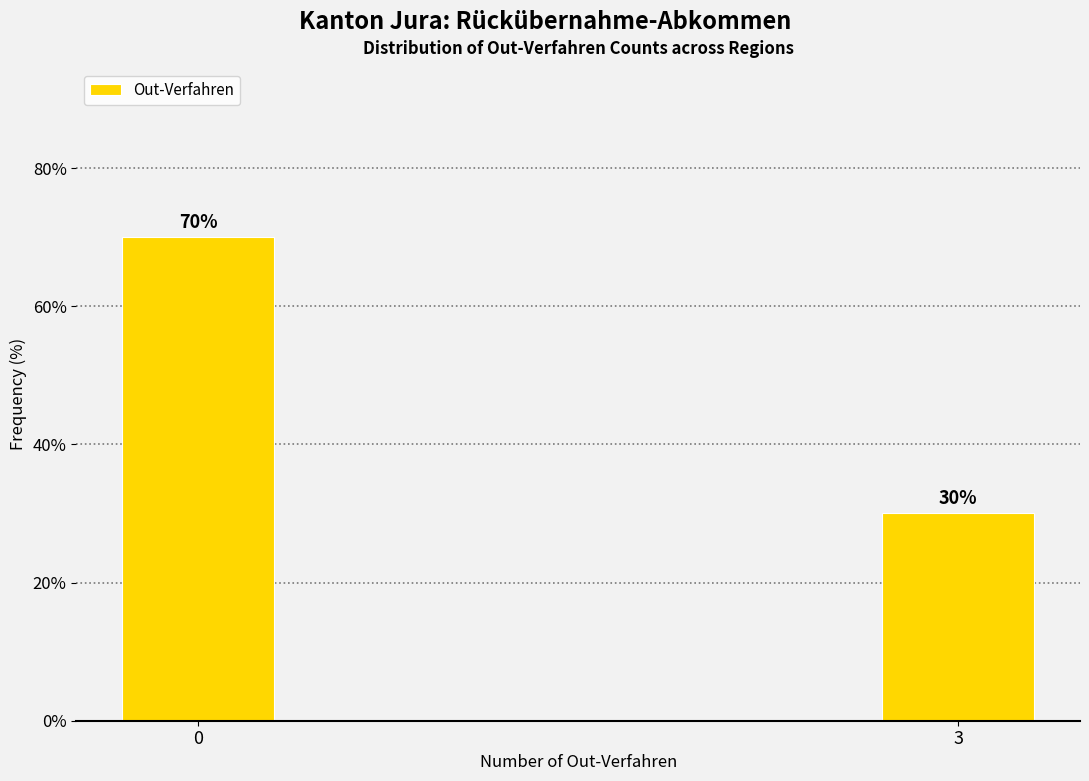

Reading right to left, what are all the values shown in this chart?

3=30	0=70